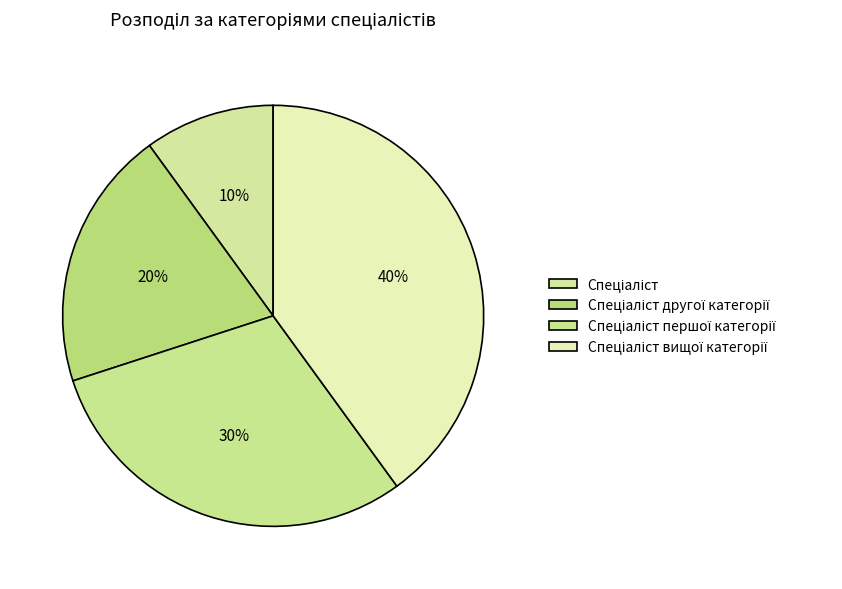

Combined, do Спеціаліст and Спеціаліст першої категорії account for over 50%?

No